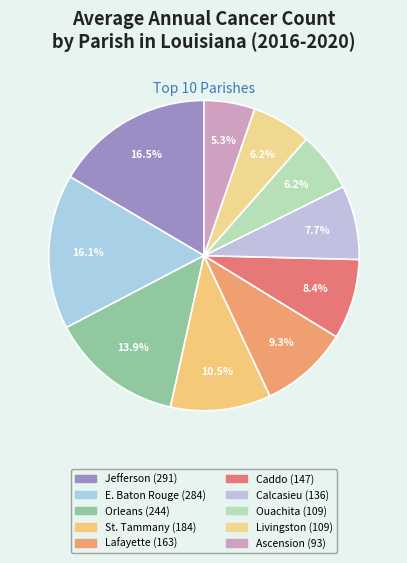

Count the number of slices in the pie.

10